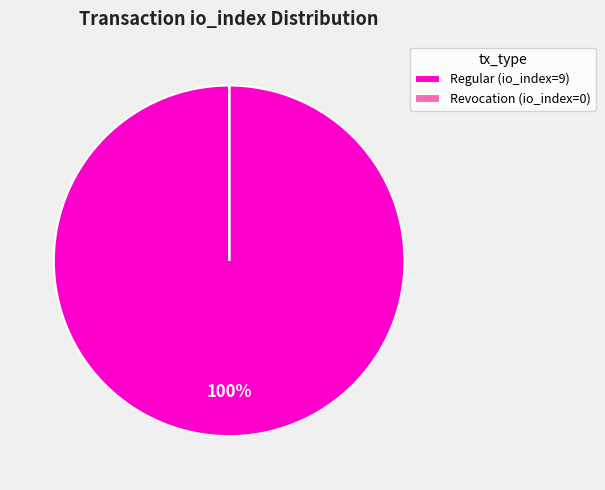

Is it true that Regular (io_index=9) is 100% of the pie?

True